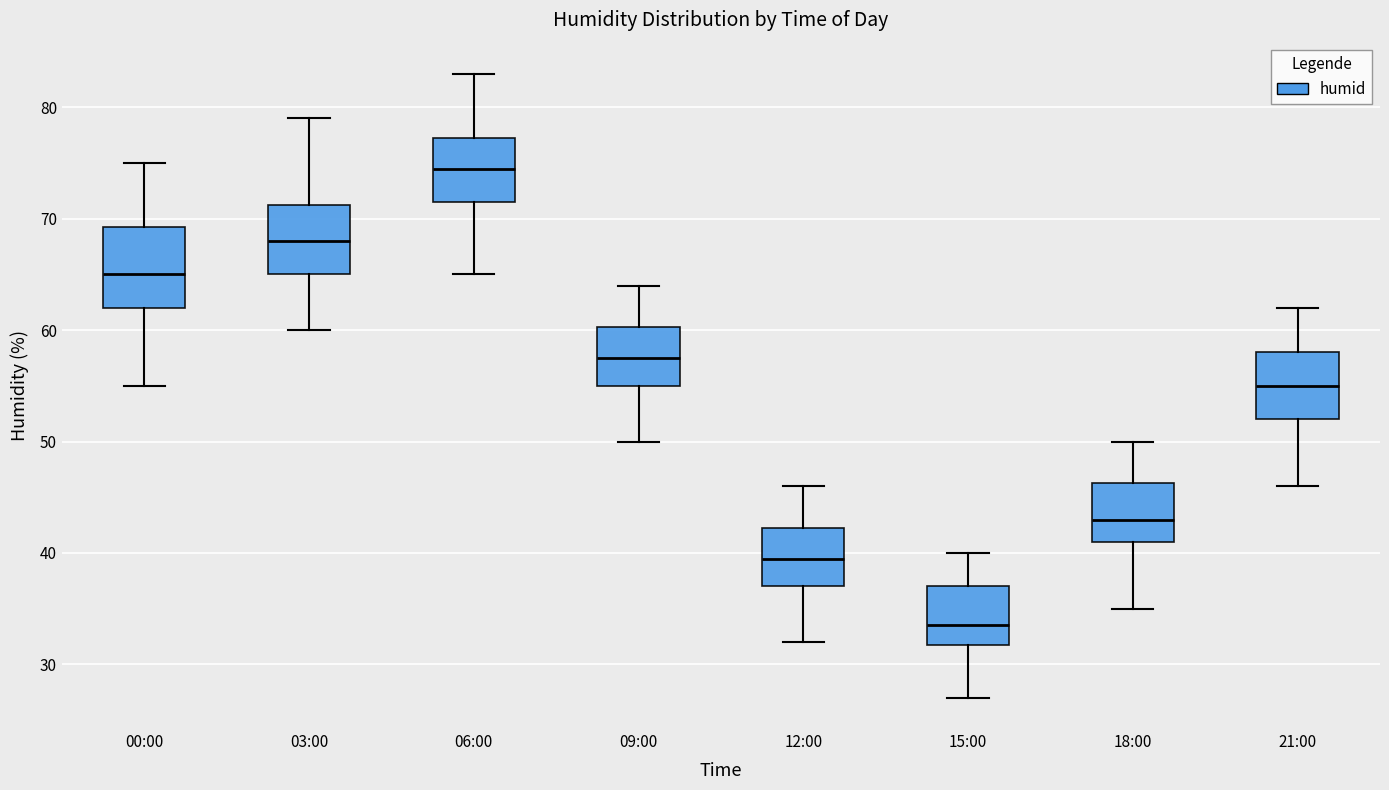

Comparing the boxes themselves (not the whiskers), which one is the tallest?

00:00